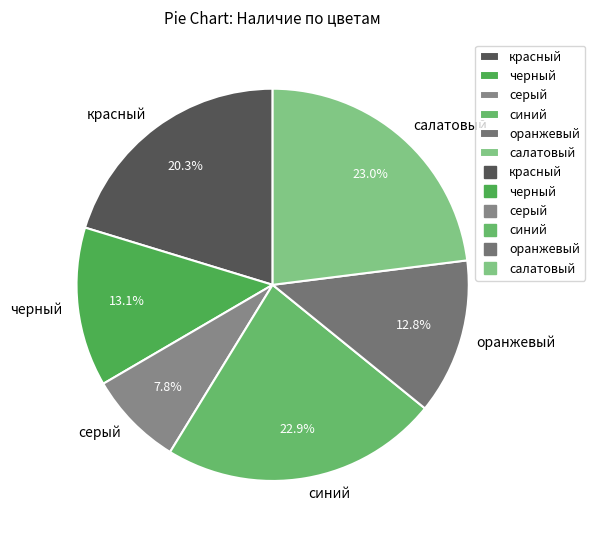

Which has a higher value, синий or черный?

синий